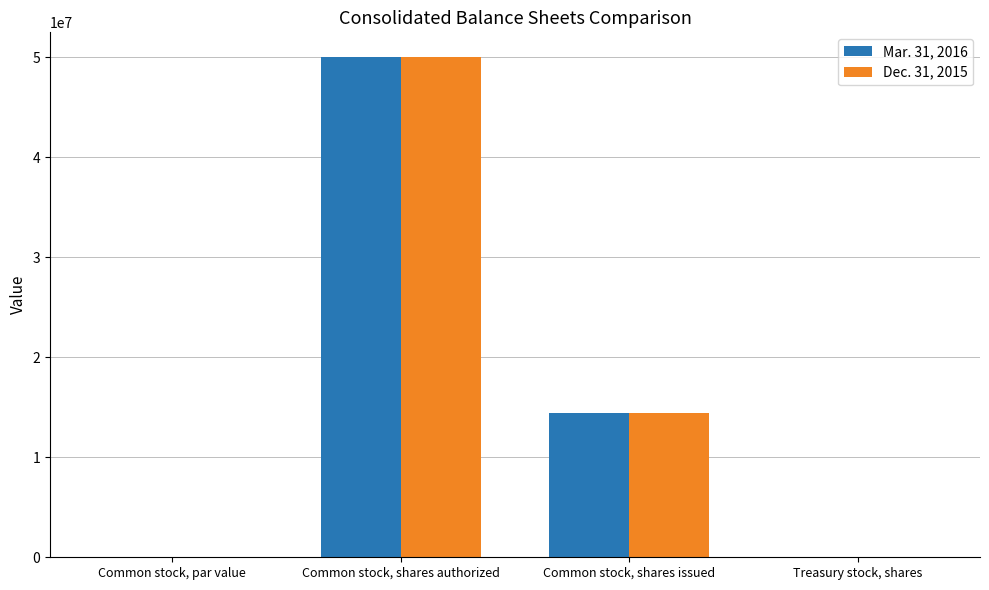

What is the maximum value for Mar. 31, 2016?

50000000